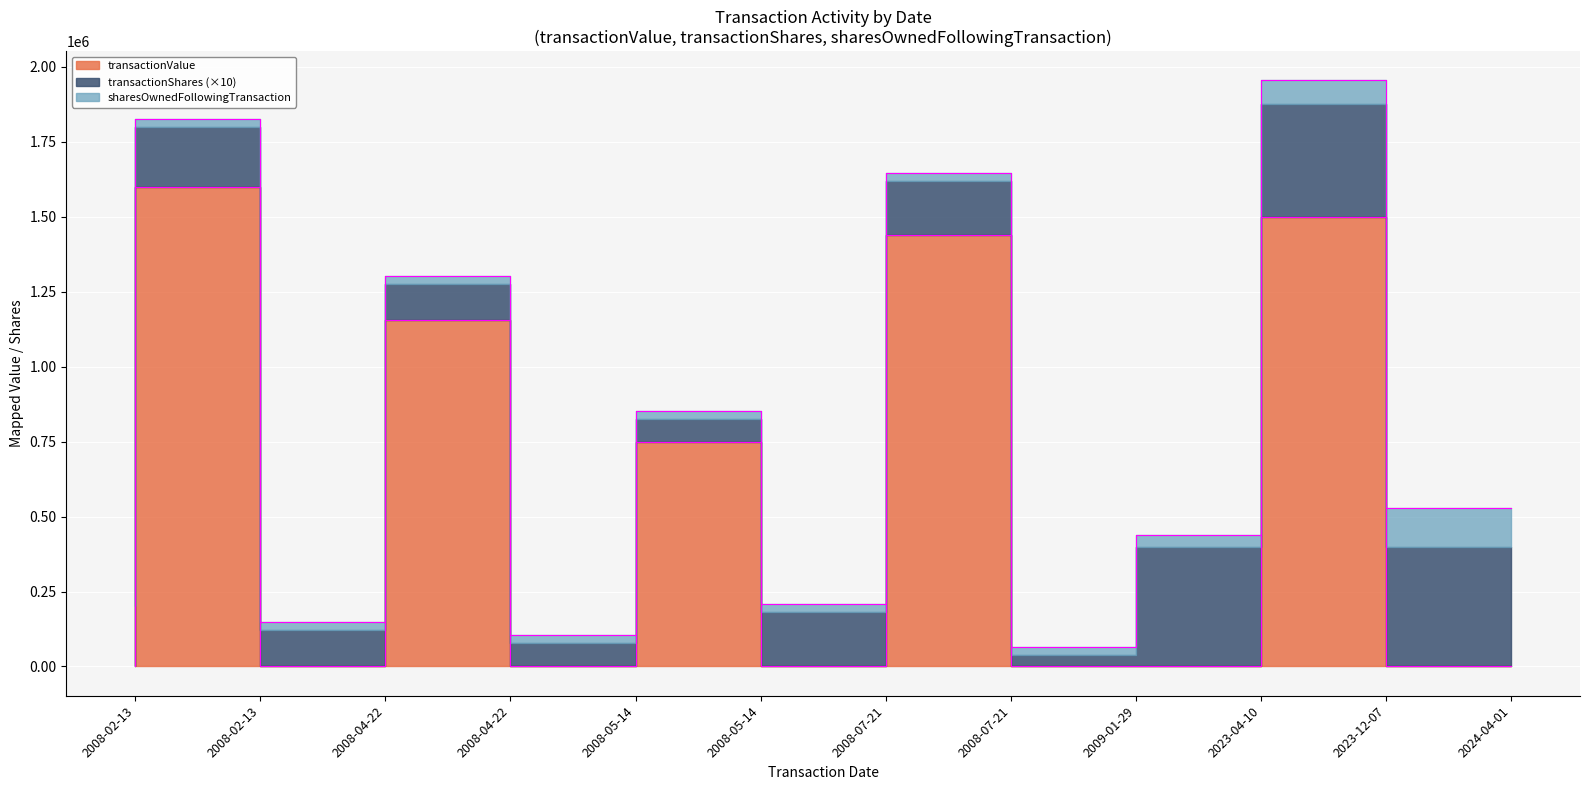

At 2024-04-01, list the series in order from largest to smallest.

sharesOwnedFollowingTransaction, transactionShares, transactionValue